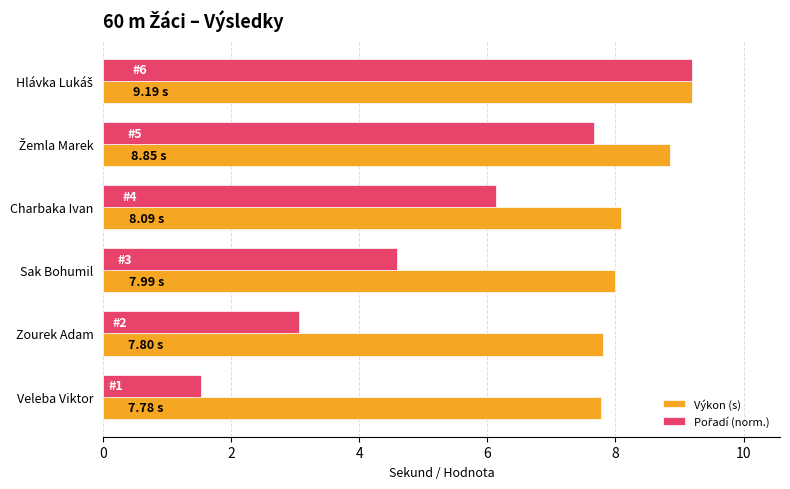

What is the difference between the highest and lowest values at Veleba Viktor?

6.2